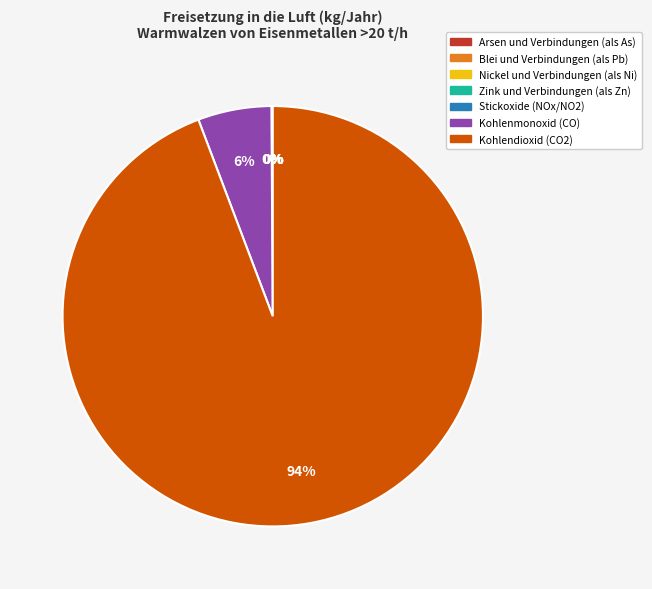

True or false: Kohlendioxid (CO2) accounts for 94% of the total.

True